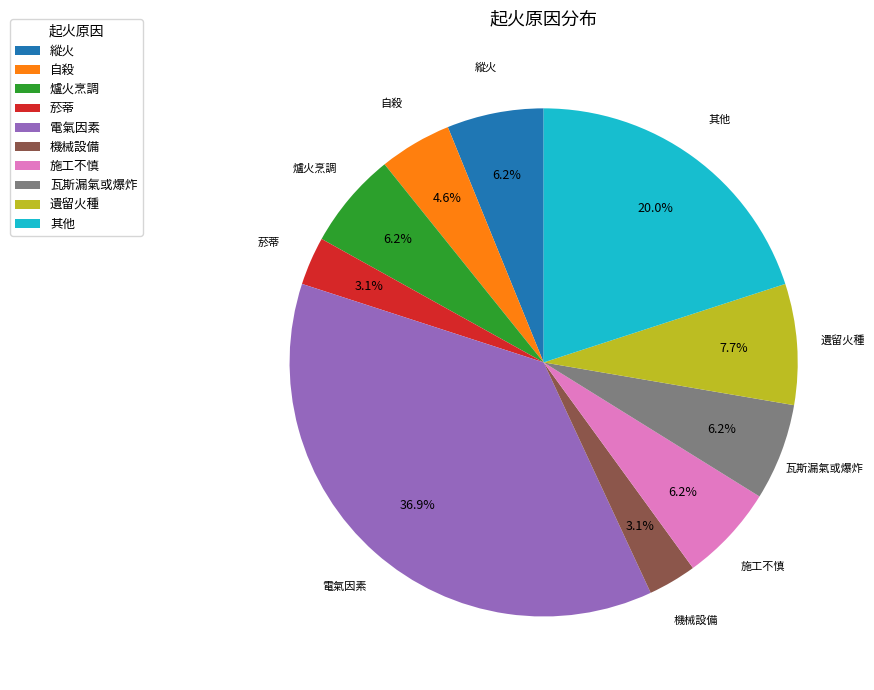

To the nearest percent, what percentage of the pie is 自殺?

5%